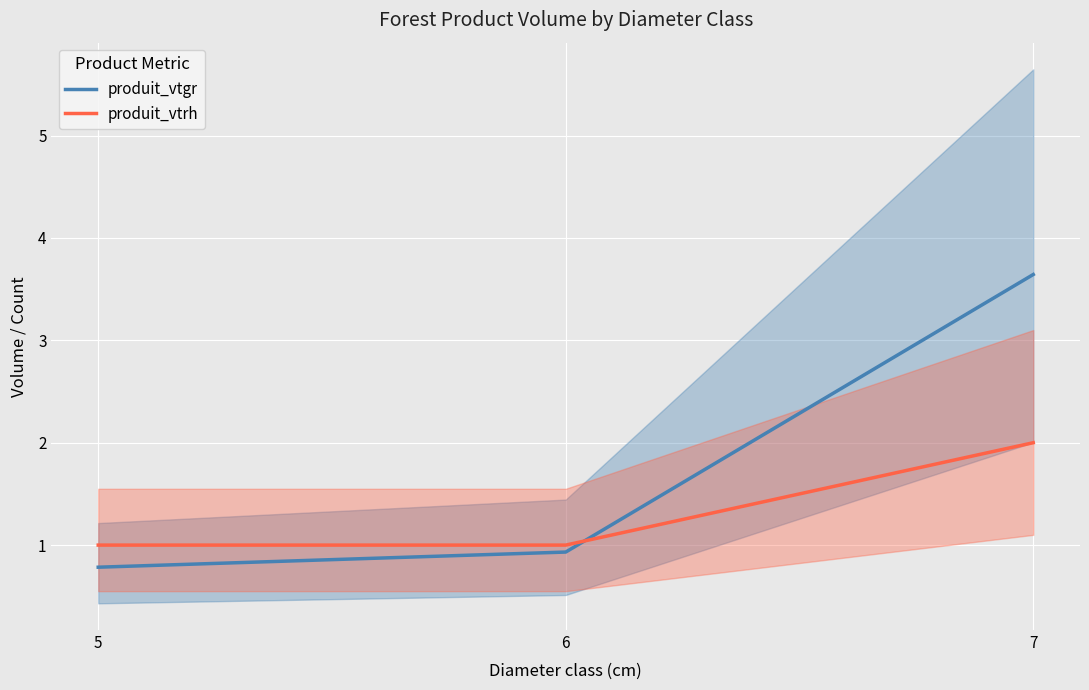

Reading left to right, list all the values displayed in this chart.

produit_vtgr: 0.8	0.9	3.6
produit_vtrh: 1.0	1.0	2.0